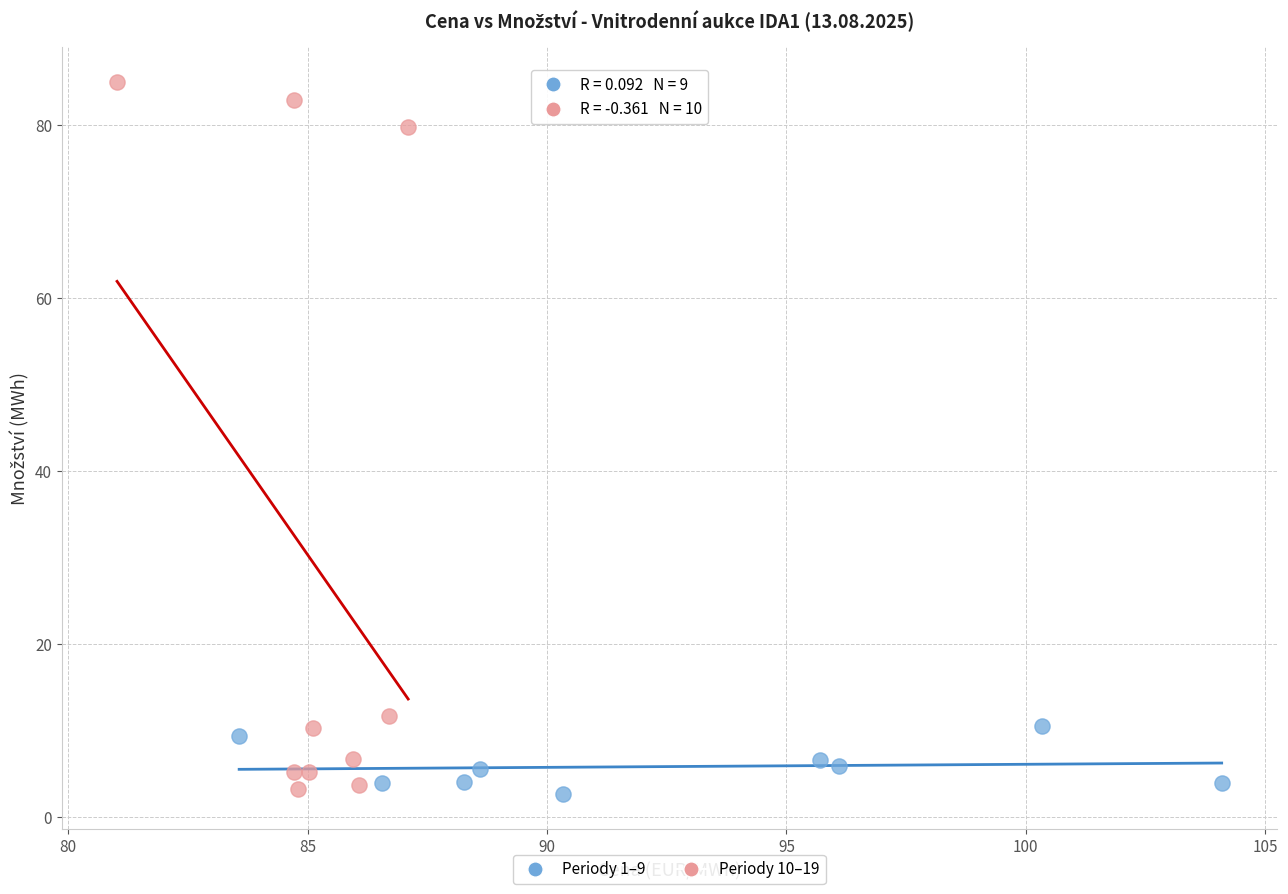

Which series has the widest spread of Y values?

Periody 10–19